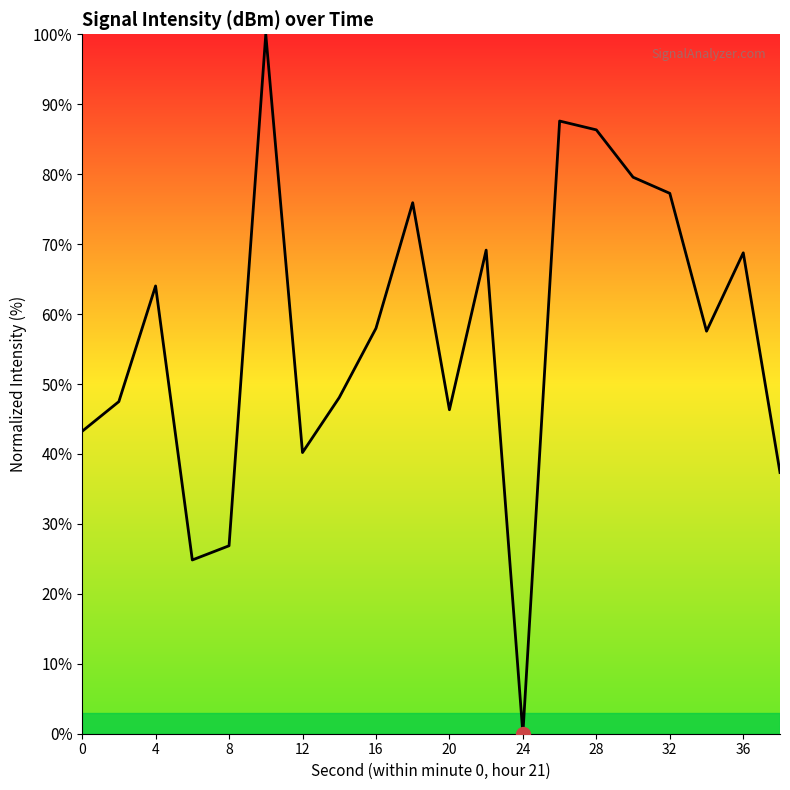

What is the maximum value shown in the chart?

100.0